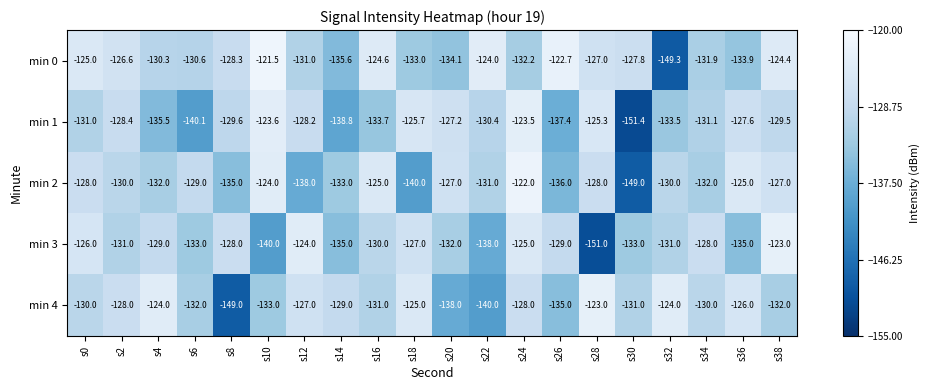

Between s2 and s34, which series saw the biggest shift?

min 0